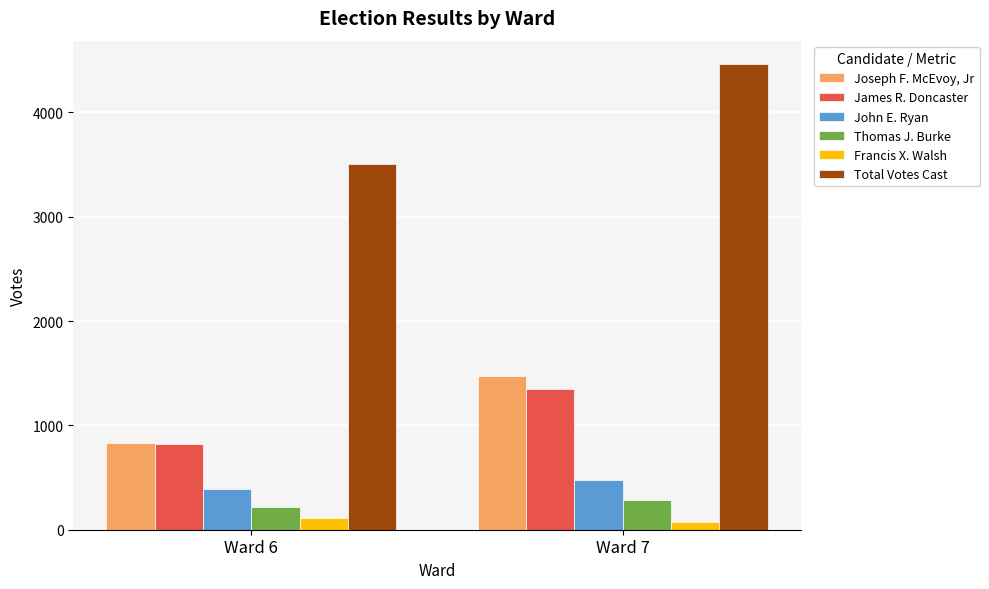

Rank the categories by Joseph F. McEvoy, Jr value from lowest to highest.

Ward 6, Ward 7